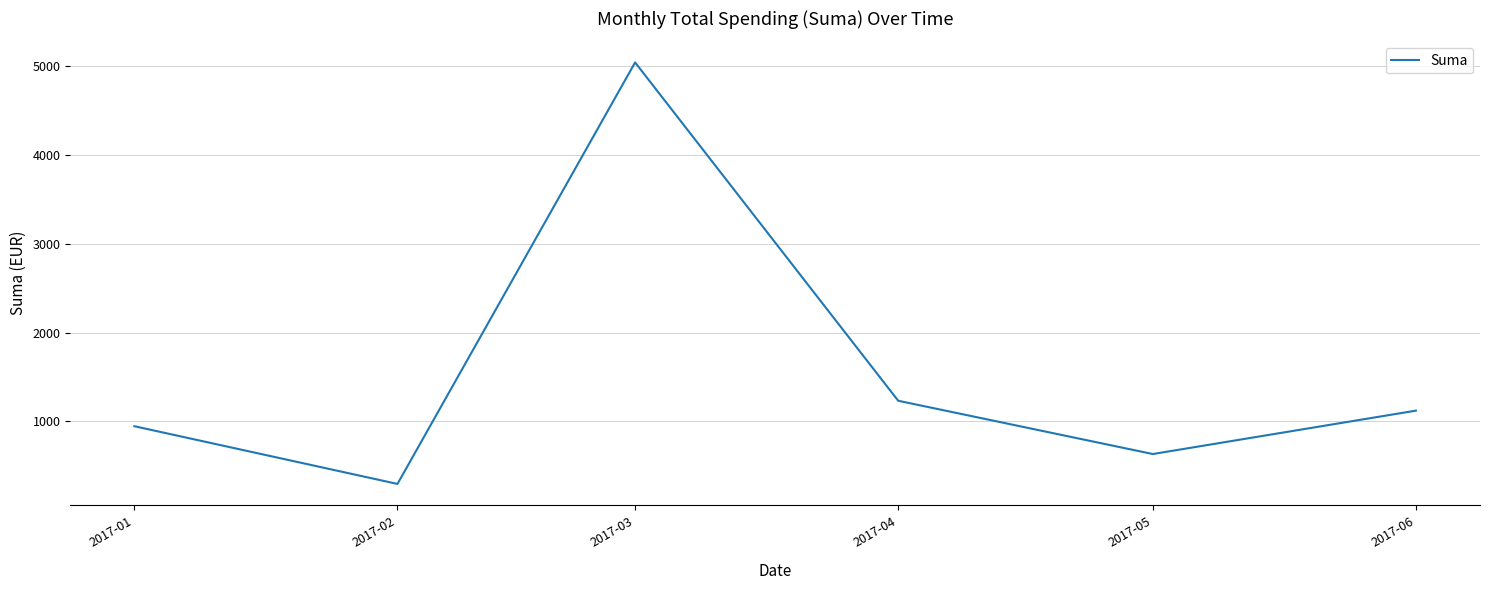

List the labels in order of value, largest first.

2017-03, 2017-04, 2017-06, 2017-01, 2017-05, 2017-02